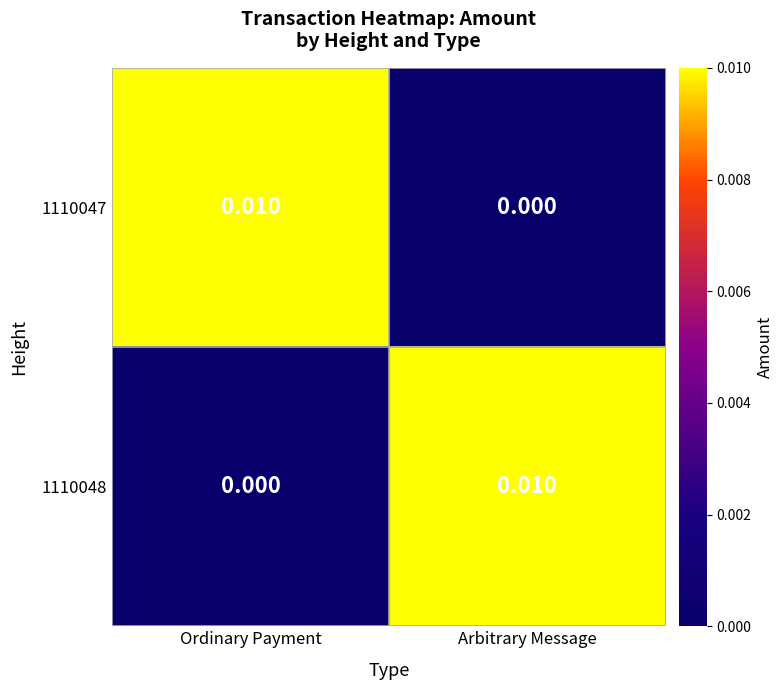

Is the value of 1110047 at Arbitrary Message greater than the value of 1110048 at Arbitrary Message?

No